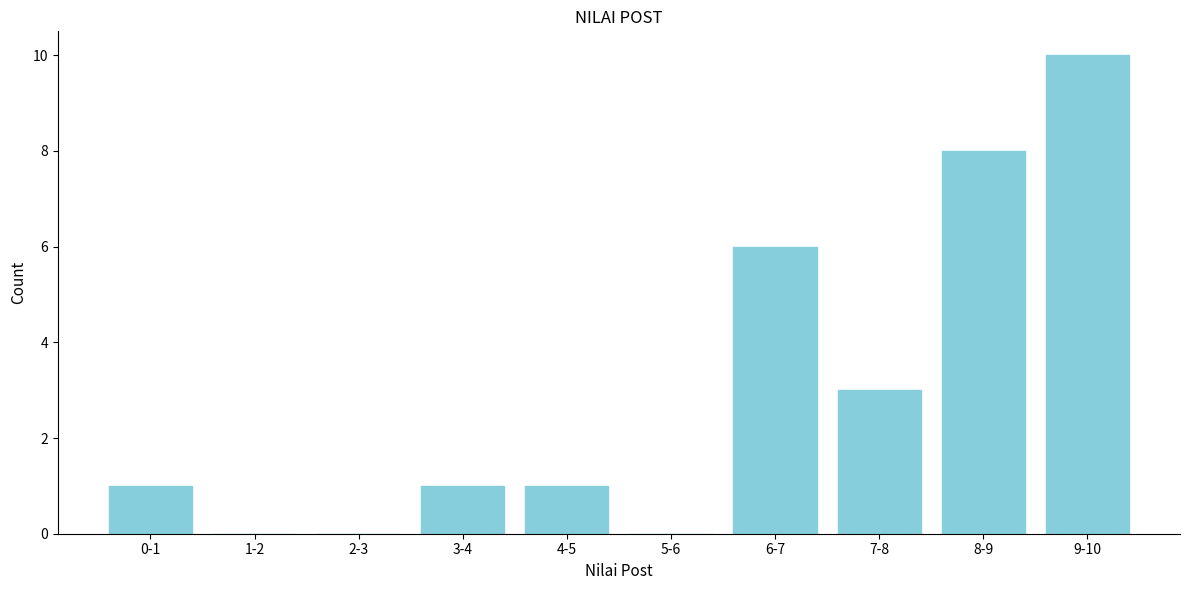

Reading left to right, extract all data points from this chart.

0-1=1	1-2=0	2-3=0	3-4=1	4-5=1	5-6=0	6-7=6	7-8=3	8-9=8	9-10=10